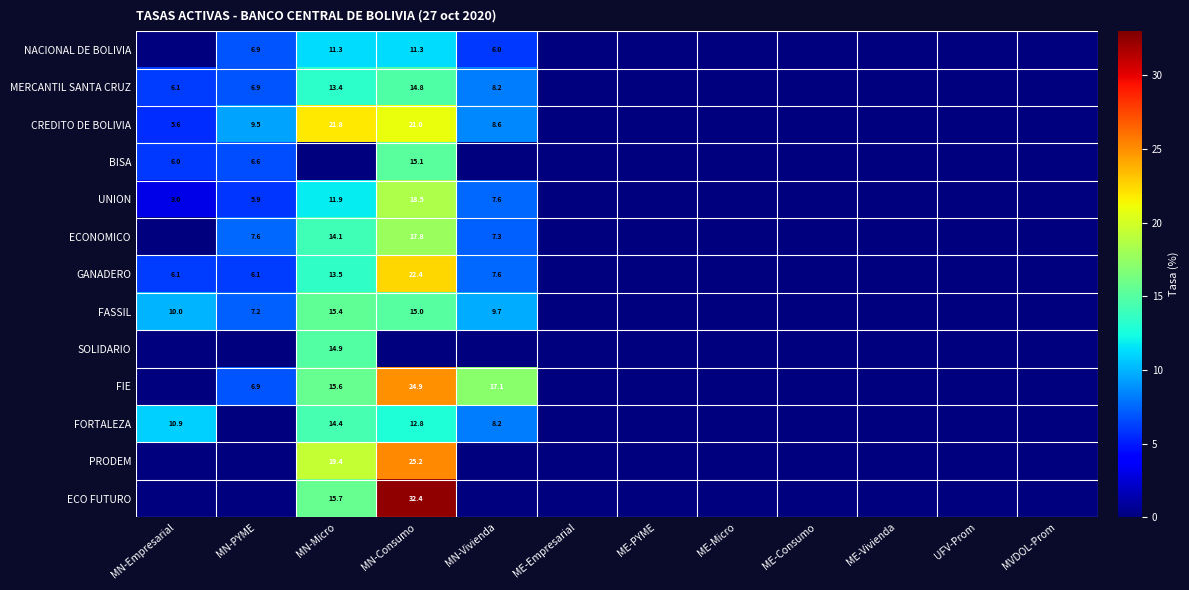

The value of ECONOMICO at MN-PYME is 10.4. True or false?

False